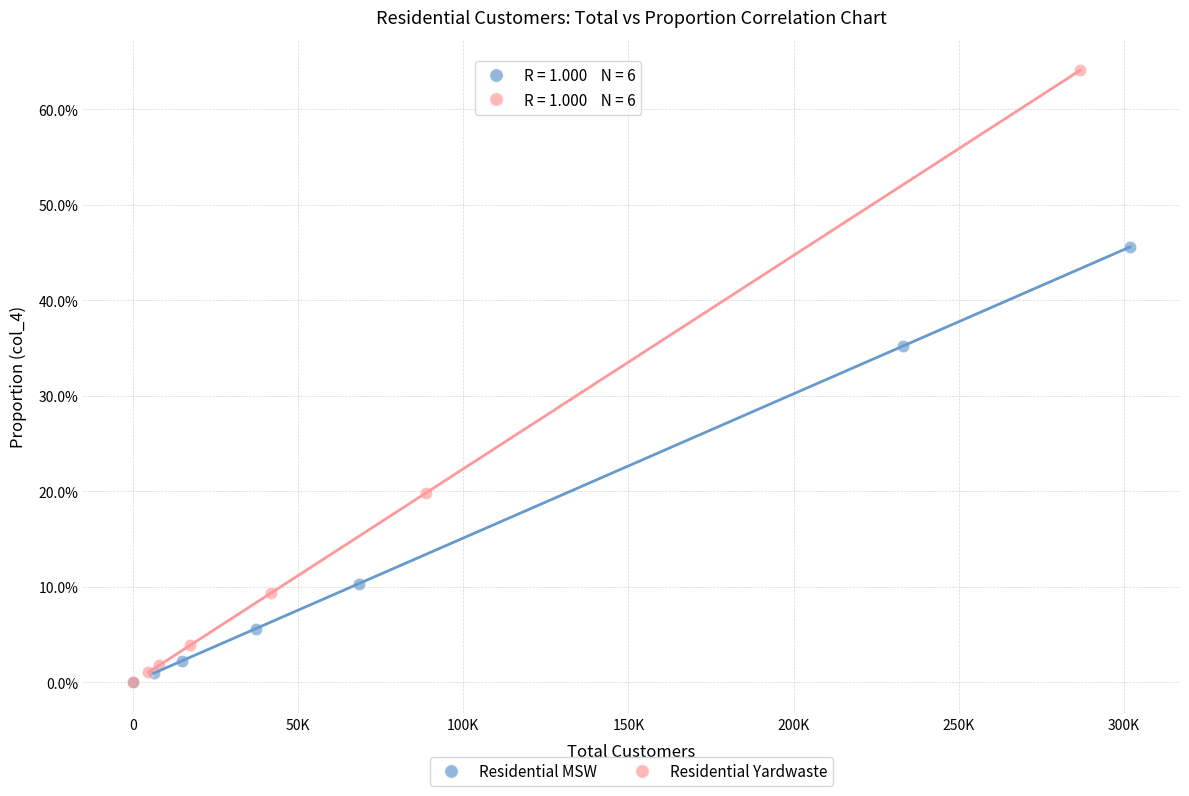

Which series reaches the maximum Y coordinate?

Residential Yardwaste